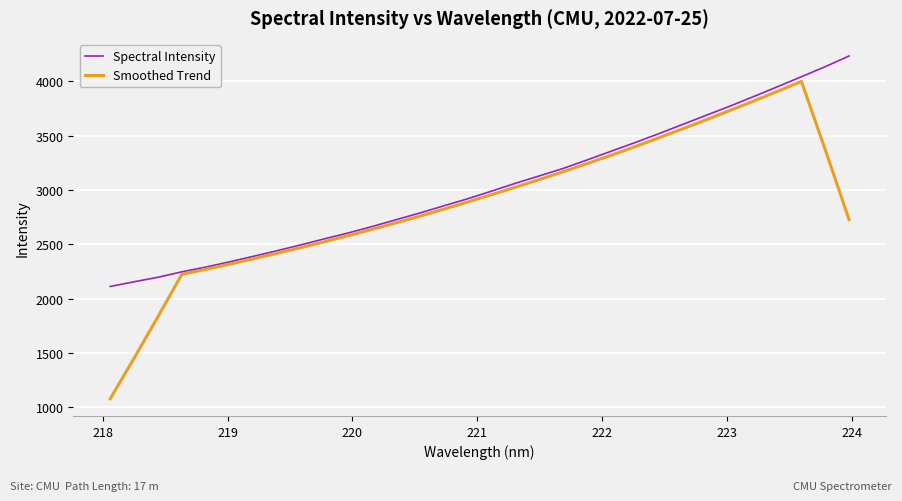

Which series has the largest total across all categories?

Spectral Intensity